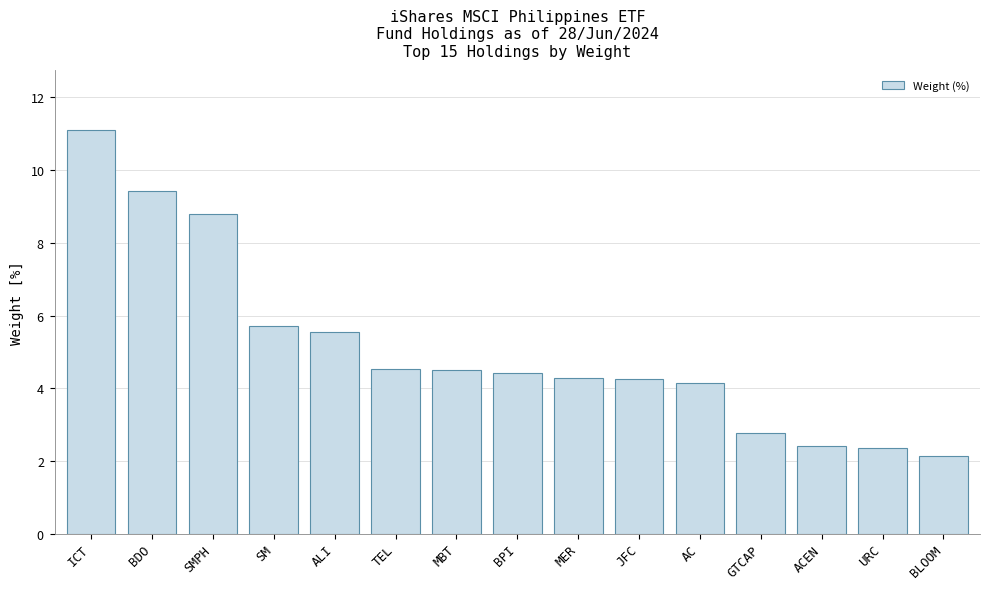

Does the chart contain any negative values?

No